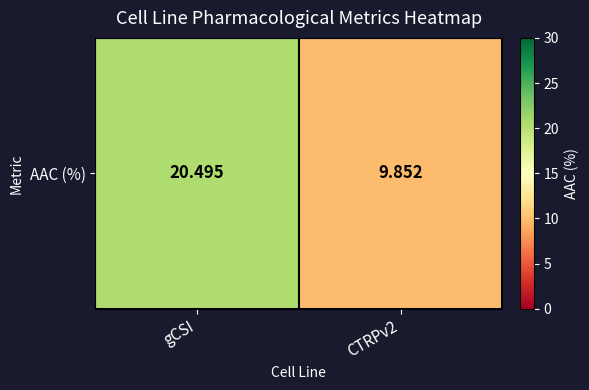

Which has a higher value, gCSI or CTRPv2?

gCSI